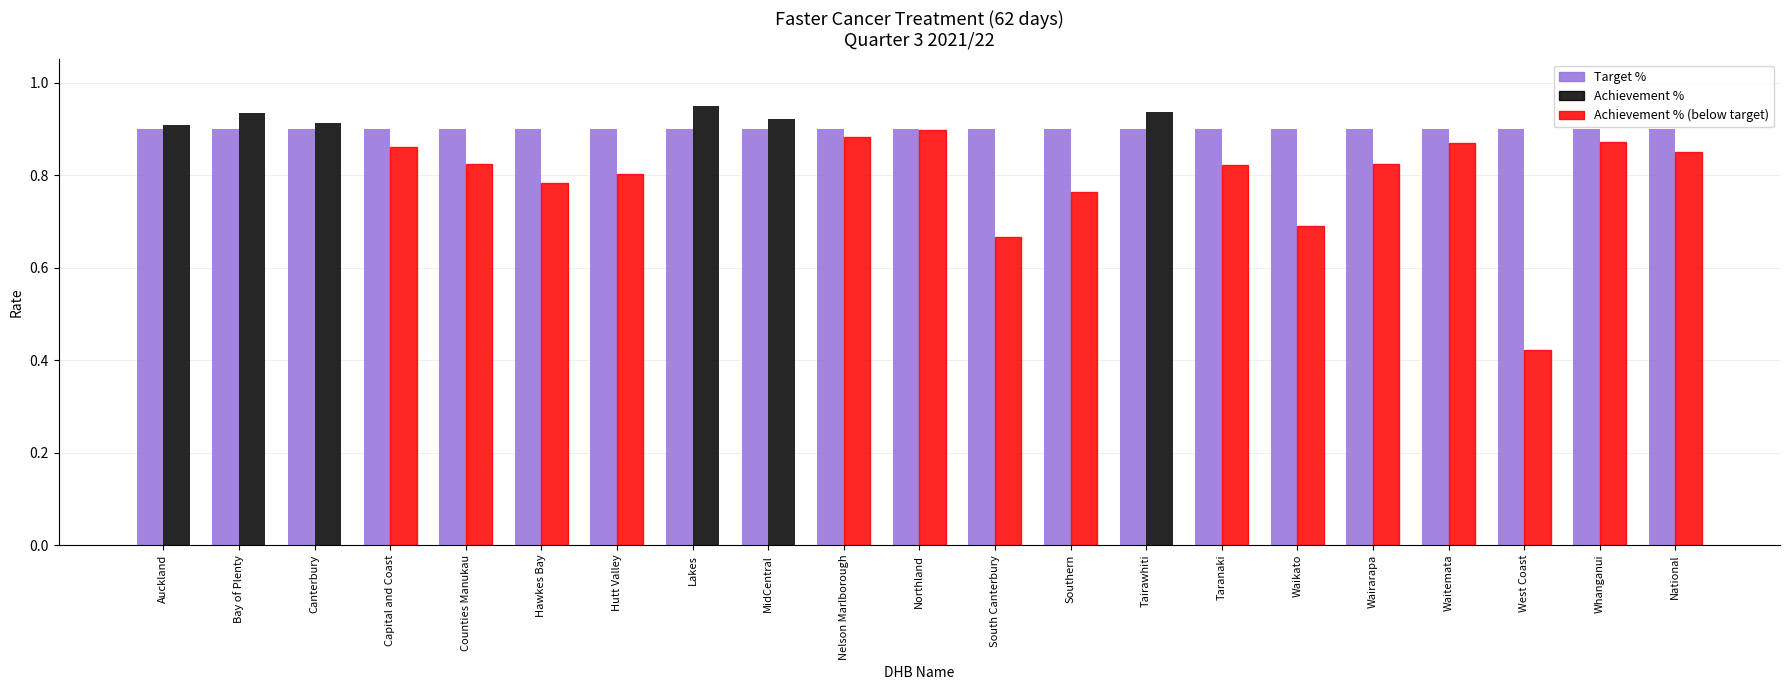

What is the total value across all series at Bay of Plenty?

1.8